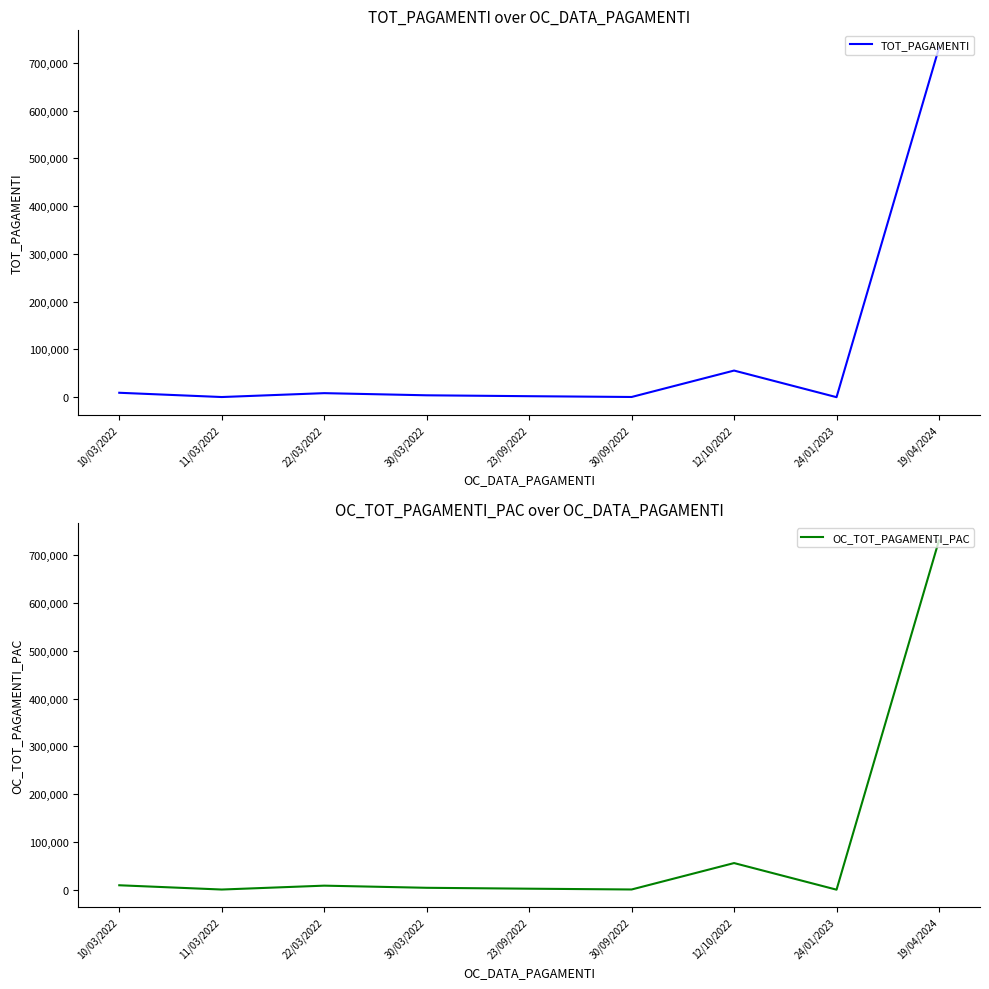

What is the difference between the maximum and second lowest values in the TOT_PAGAMENTI series?

731305.1